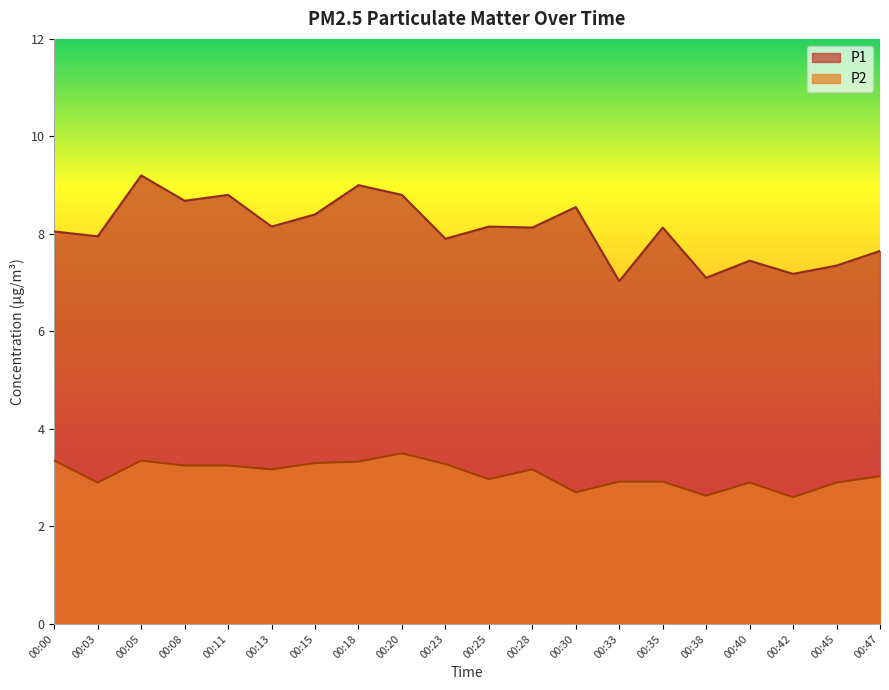

Reading left to right, list all the values displayed in this chart.

P1: 8.1	8.0	9.2	8.7	8.8	8.2	8.4	9.0	8.8	7.9	8.2	8.1	8.6	7.0	8.1	7.1	7.5	7.2	7.3	7.7
P2: 3.4	2.9	3.4	3.2	3.2	3.2	3.3	3.3	3.5	3.3	3.0	3.2	2.7	2.9	2.9	2.6	2.9	2.6	2.9	3.0